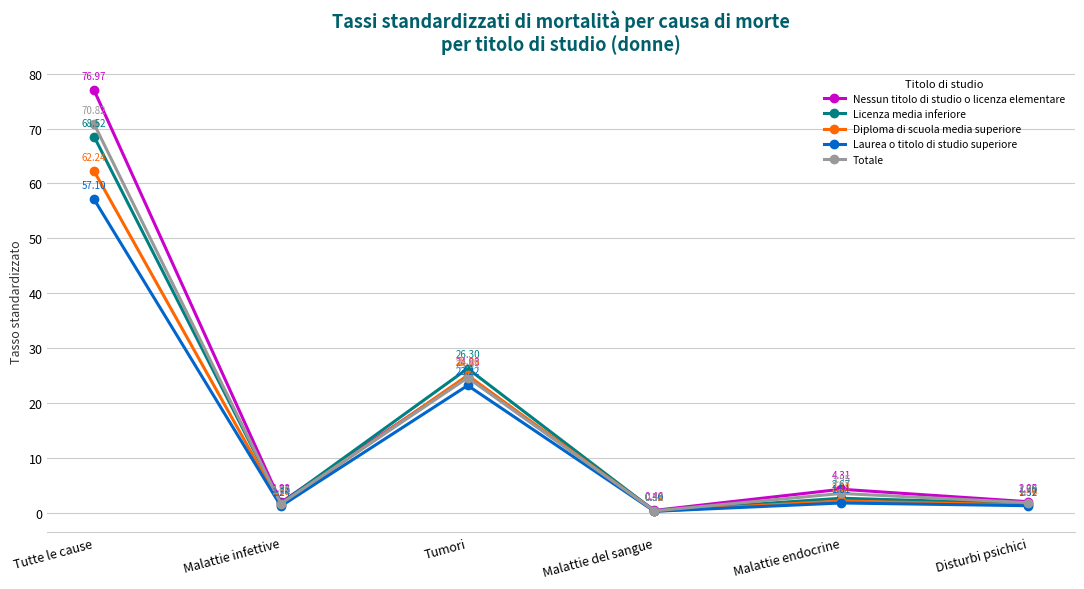

How many values in the Licenza media inferiore series exceed 2?

3